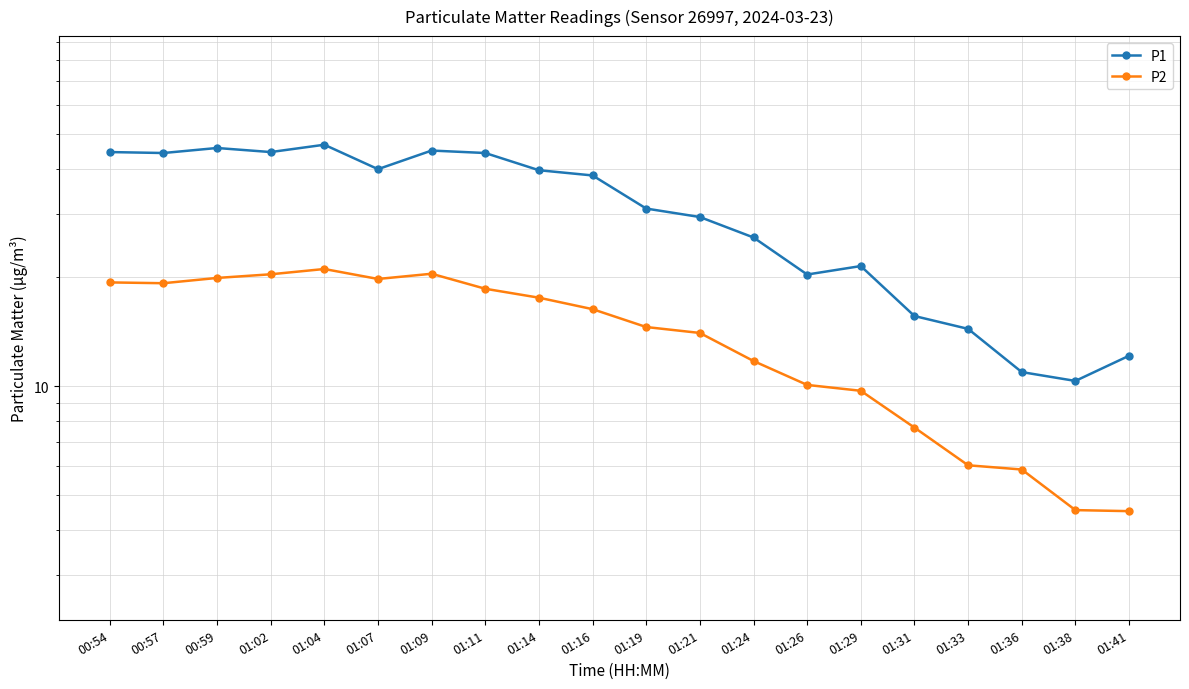

What is the sum of the P2 values at 00:59 and 01:31?

27.6